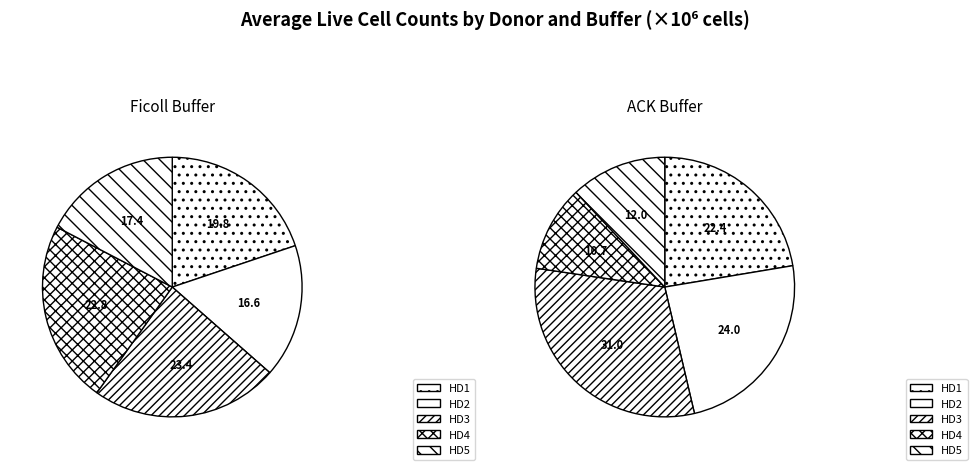

Does HD2 (ACK) account for over 50% of the chart?

No